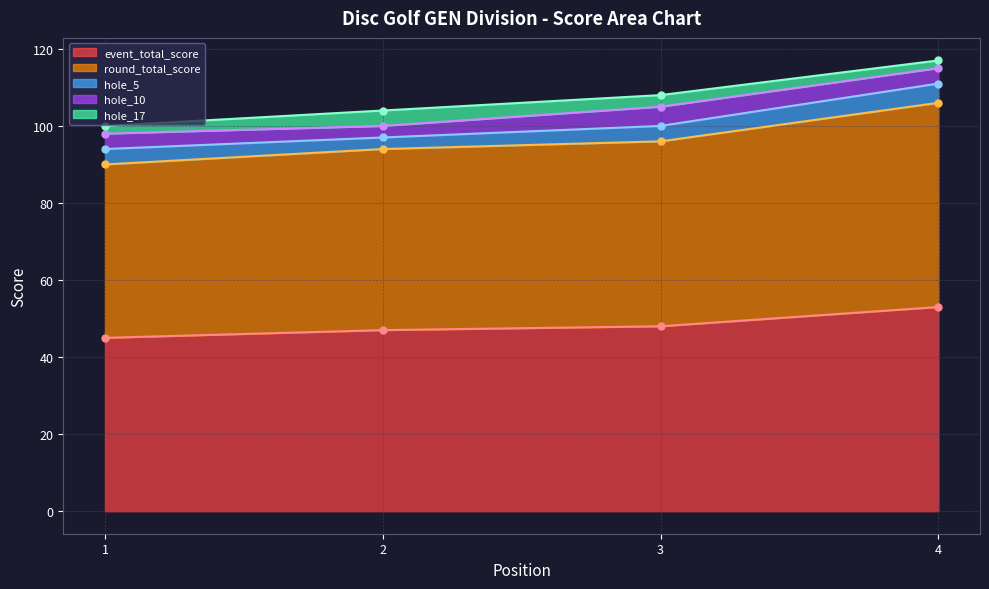

Which label corresponds to the smallest value in the chart?

1